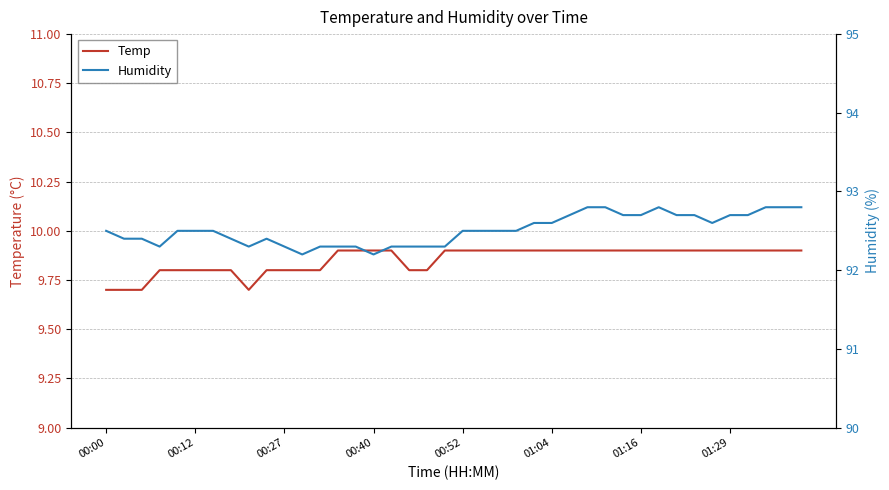

Where is Temp nearest to the value 9?

00:00